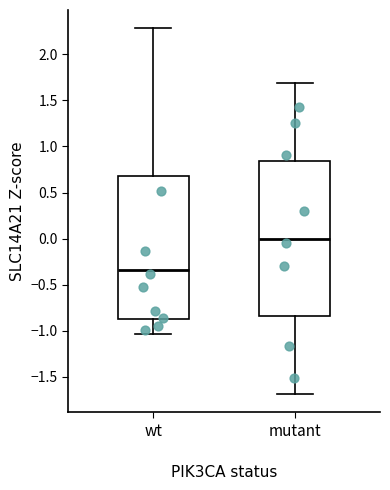

Which box has the highest median line?

mutant